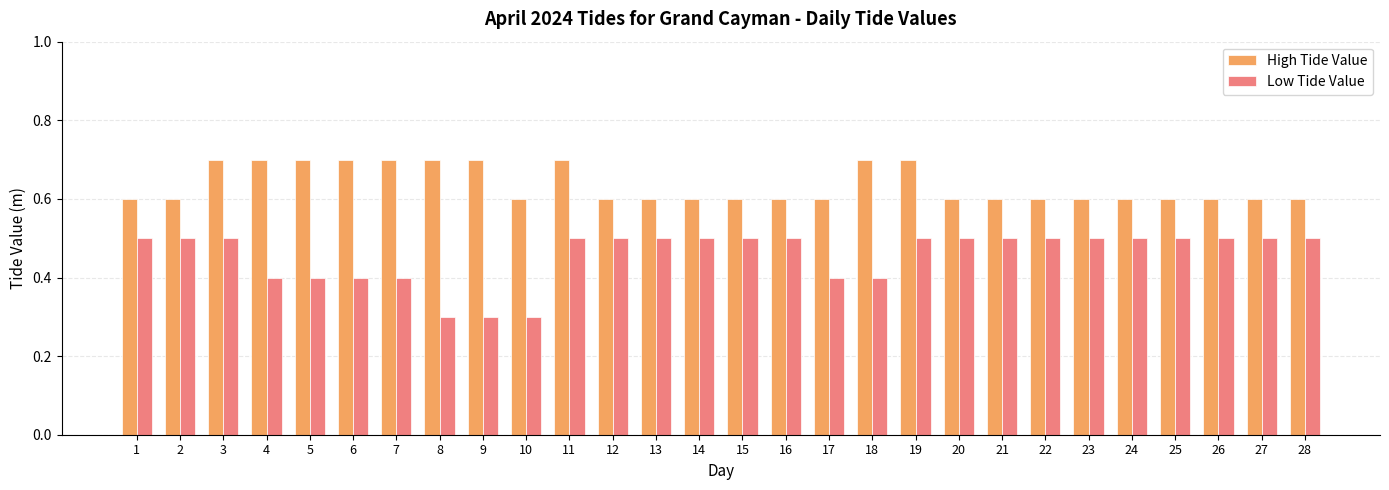

What is the minimum value for High Tide Value?

0.6